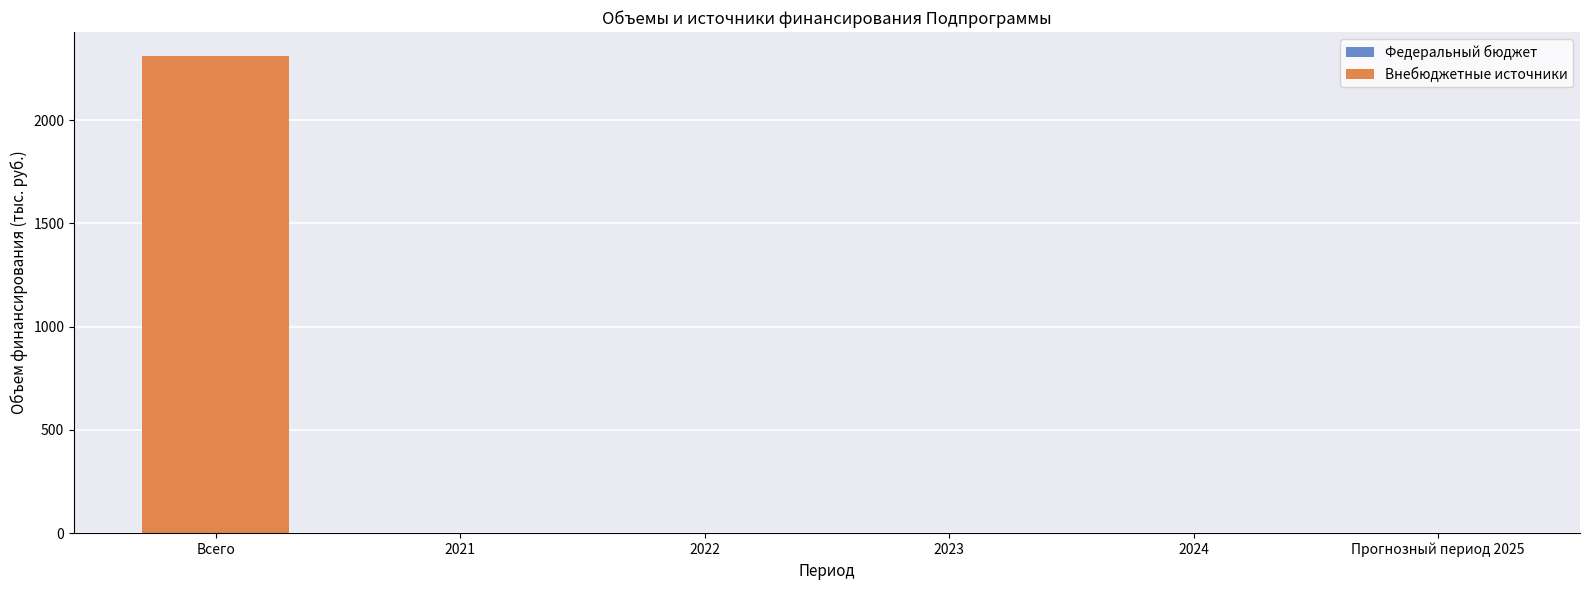

How many data points are above 0?

1